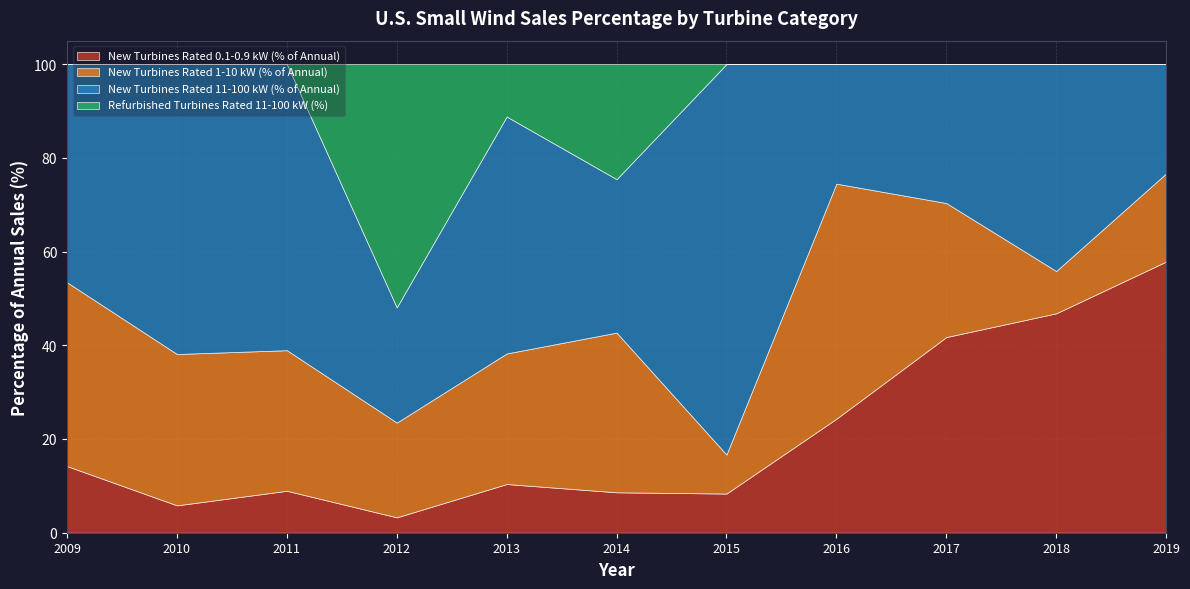

Is it true that New Turbines Rated 1-10 kW (% of Annual) equals 12.6 at 2015?

False